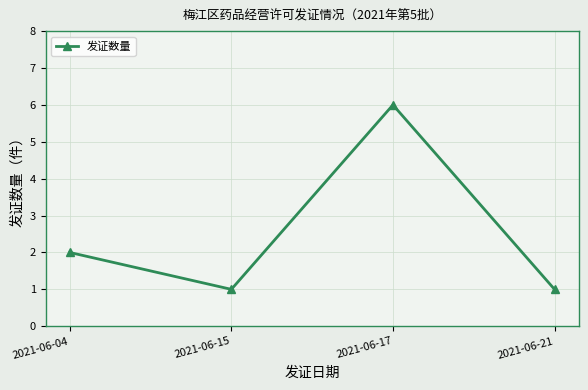

What is the approximate value at 2021-06-15?

1